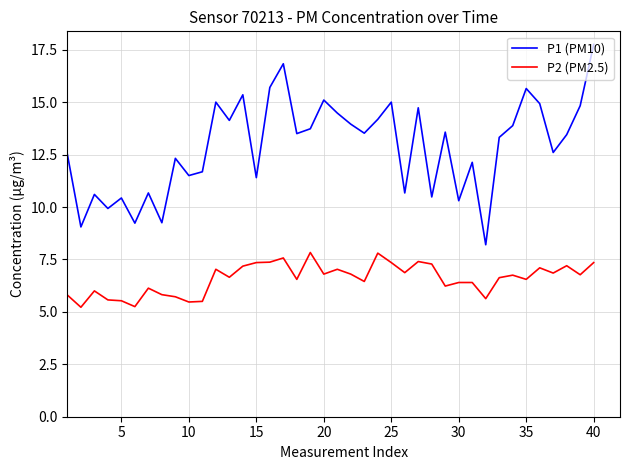

Which series has the widest spread of values?

P1 (PM10)